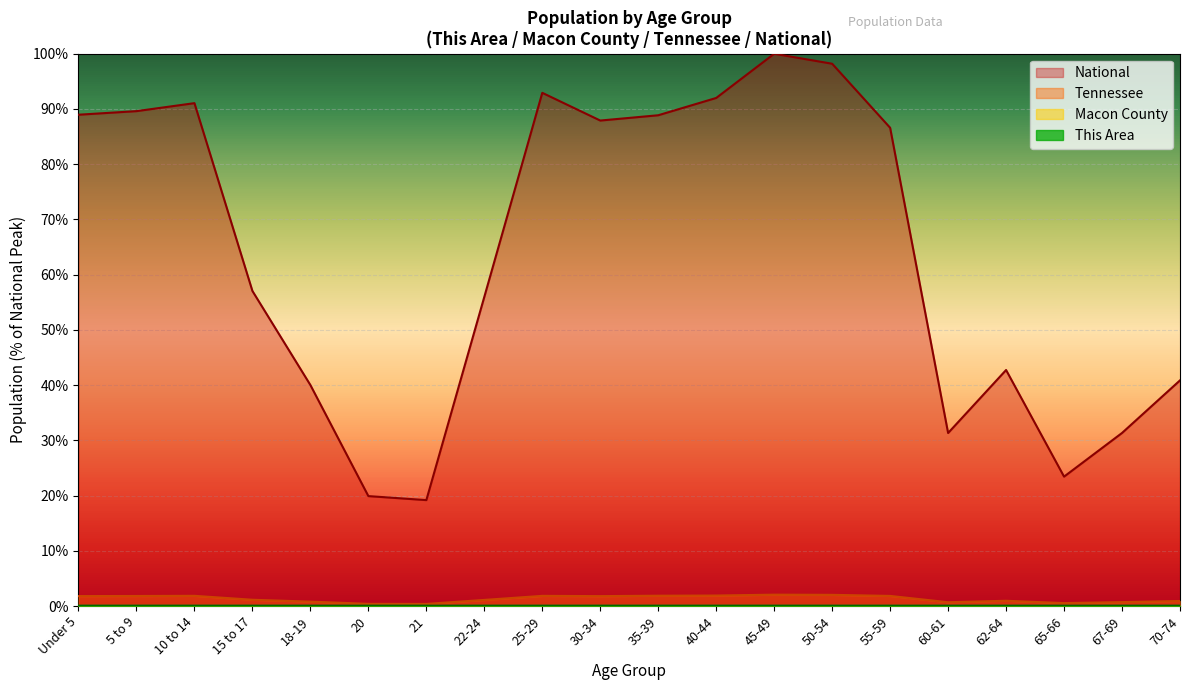

True or false: This Area has more than 0 interior local peaks.

True